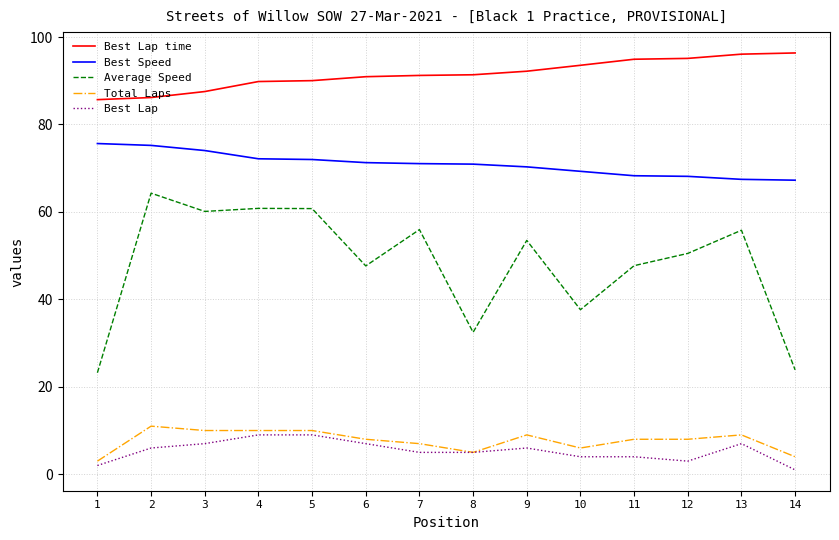

True or false: Total Laps and Average Speed cross at least once.

False